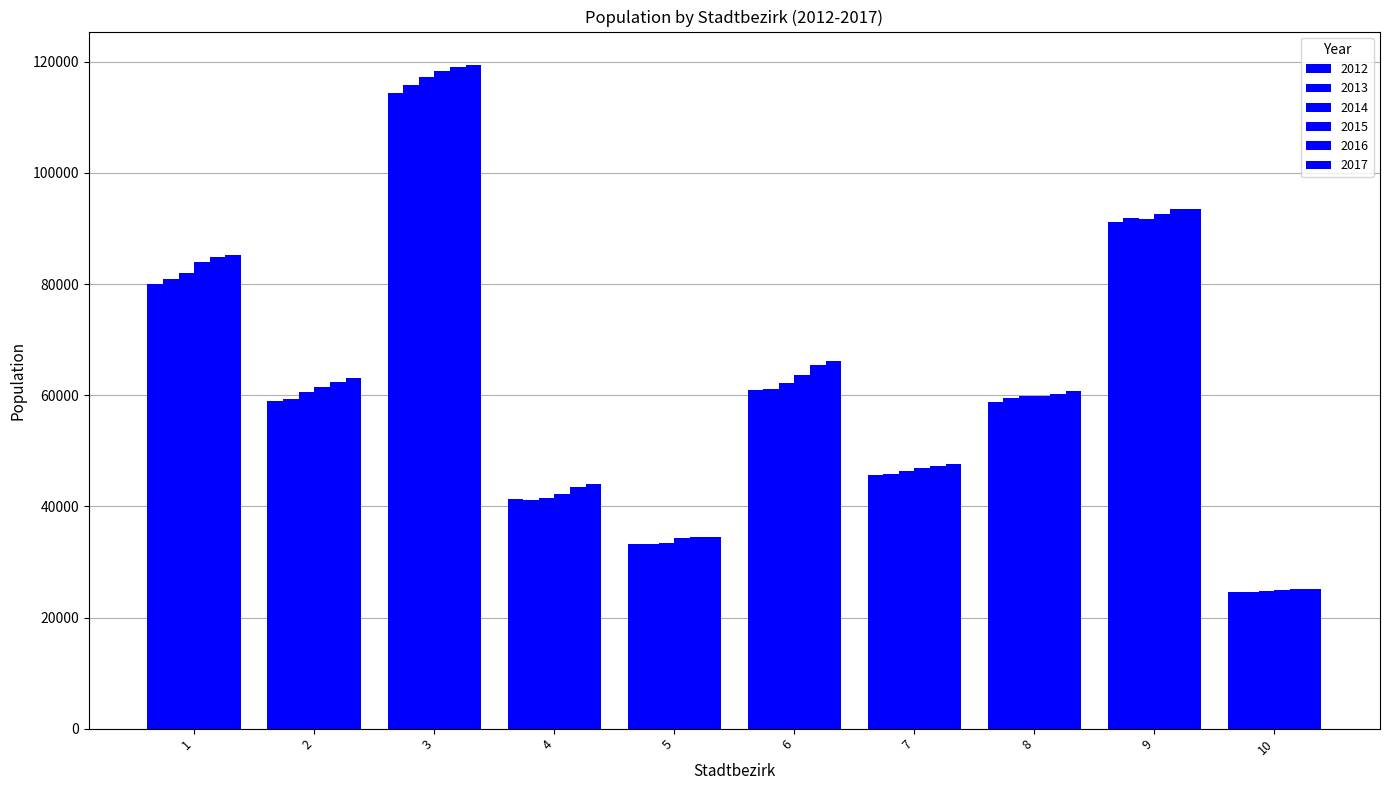

How many values in the 2017 series are below 63085?

5